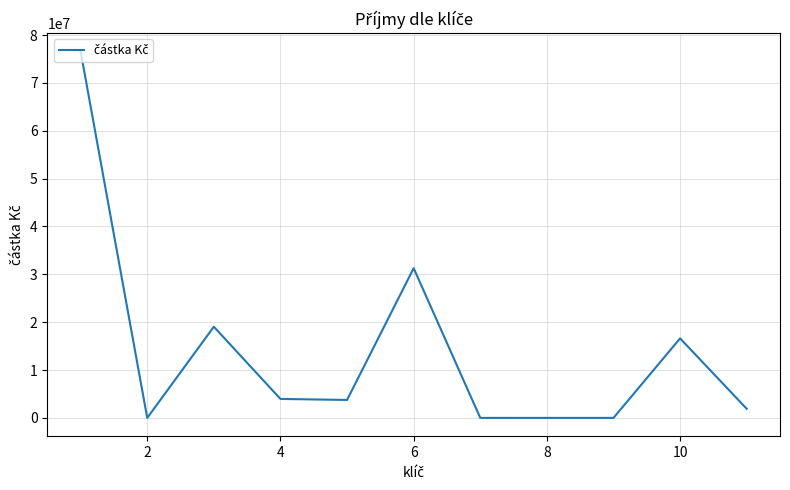

What is the average value?

13922717.6